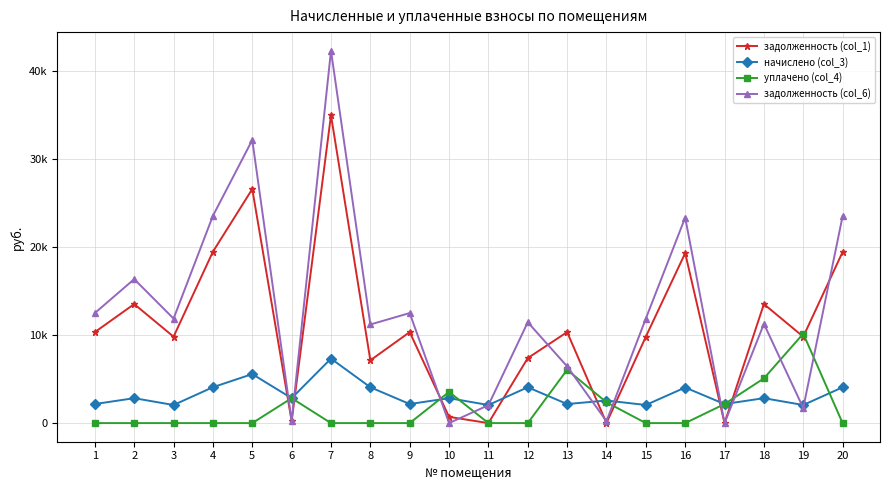

What are all the series names shown in the legend?

задолженность (col_1), начислено (col_3), уплачено (col_4), задолженность (col_6)